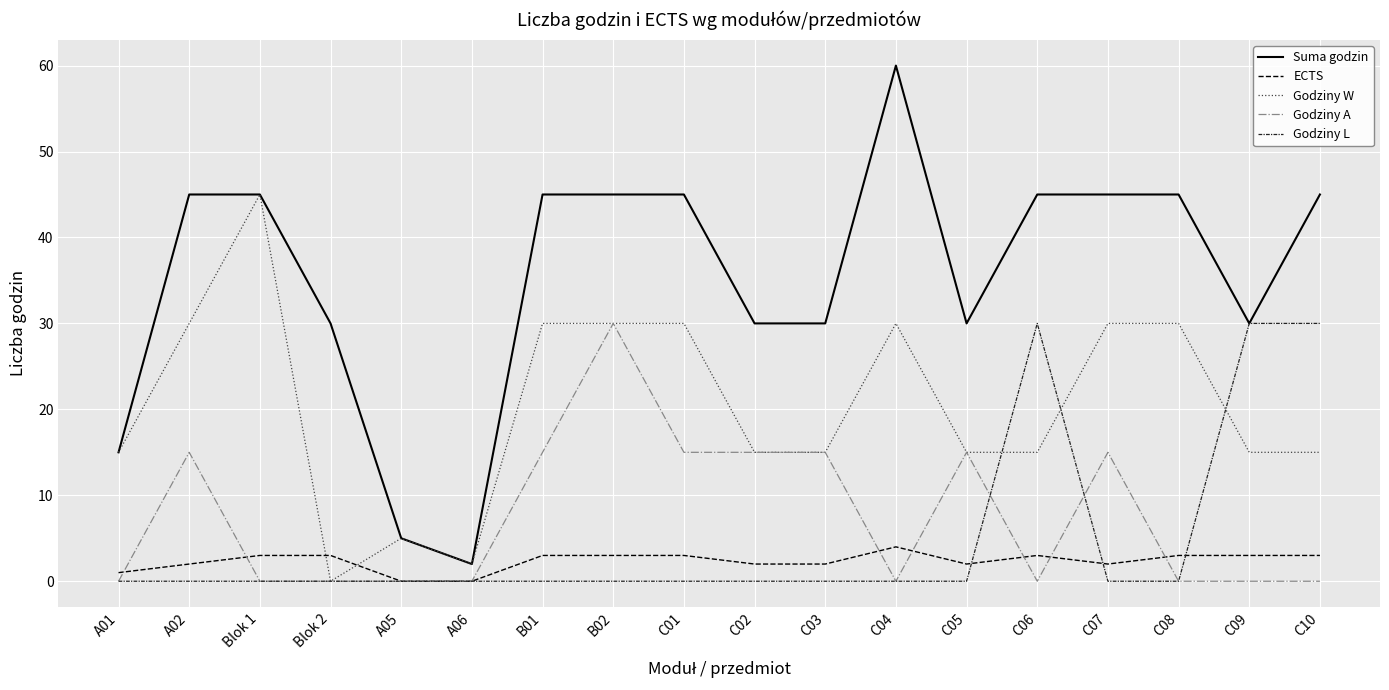

Reading left to right, what are all the values shown in this chart?

Suma godzin: A01=15	A02=45	Blok 1=45	Blok 2=30	A05=5	A06=2	B01=45	B02=45	C01=45	C02=30	C03=30	C04=60	C05=30	C06=45	C07=45	C08=45	C09=30	C10=45
ECTS: A01=1	A02=2	Blok 1=3	Blok 2=3	A05=0	A06=0	B01=3	B02=3	C01=3	C02=2	C03=2	C04=4	C05=2	C06=3	C07=2	C08=3	C09=3	C10=3
Godziny W: A01=15	A02=30	Blok 1=45	Blok 2=0	A05=5	A06=2	B01=30	B02=30	C01=30	C02=15	C03=15	C04=30	C05=15	C06=15	C07=30	C08=30	C09=15	C10=15
Godziny A: A01=0	A02=15	Blok 1=0	Blok 2=0	A05=0	A06=0	B01=15	B02=30	C01=15	C02=15	C03=15	C04=0	C05=15	C06=0	C07=15	C08=0	C09=0	C10=0
Godziny L: A01=0	A02=0	Blok 1=0	Blok 2=0	A05=0	A06=0	B01=0	B02=0	C01=0	C02=0	C03=0	C04=0	C05=0	C06=30	C07=0	C08=0	C09=30	C10=30